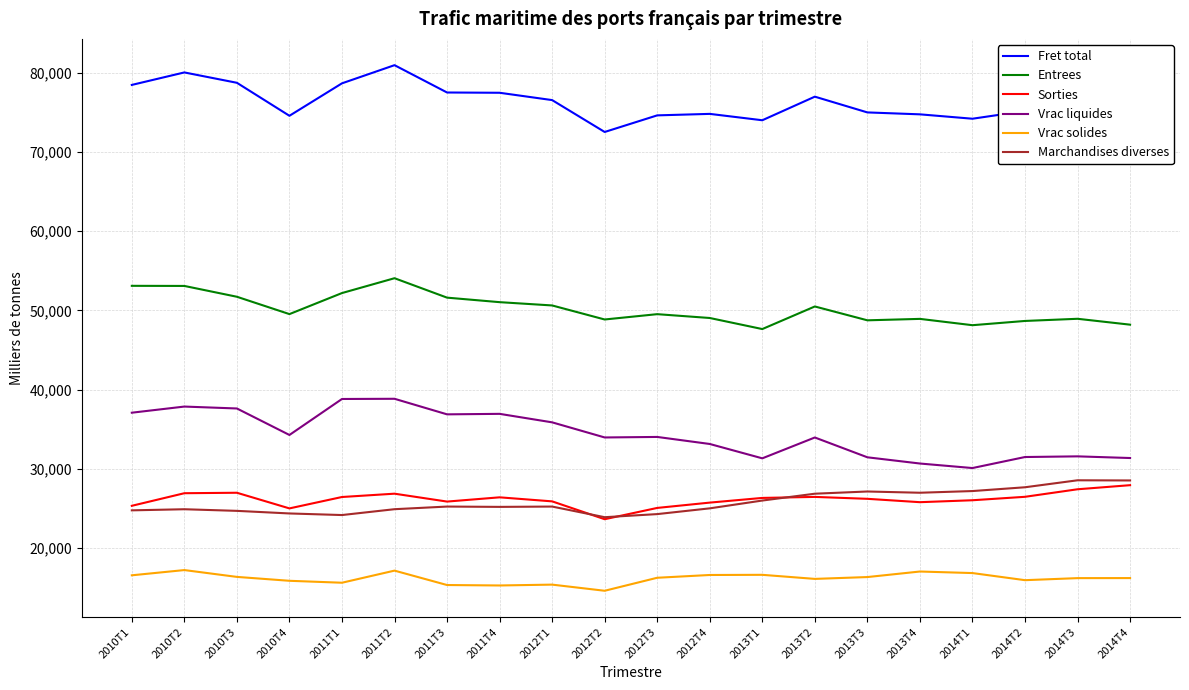

Which label corresponds to the smallest value in the chart?

2012T2